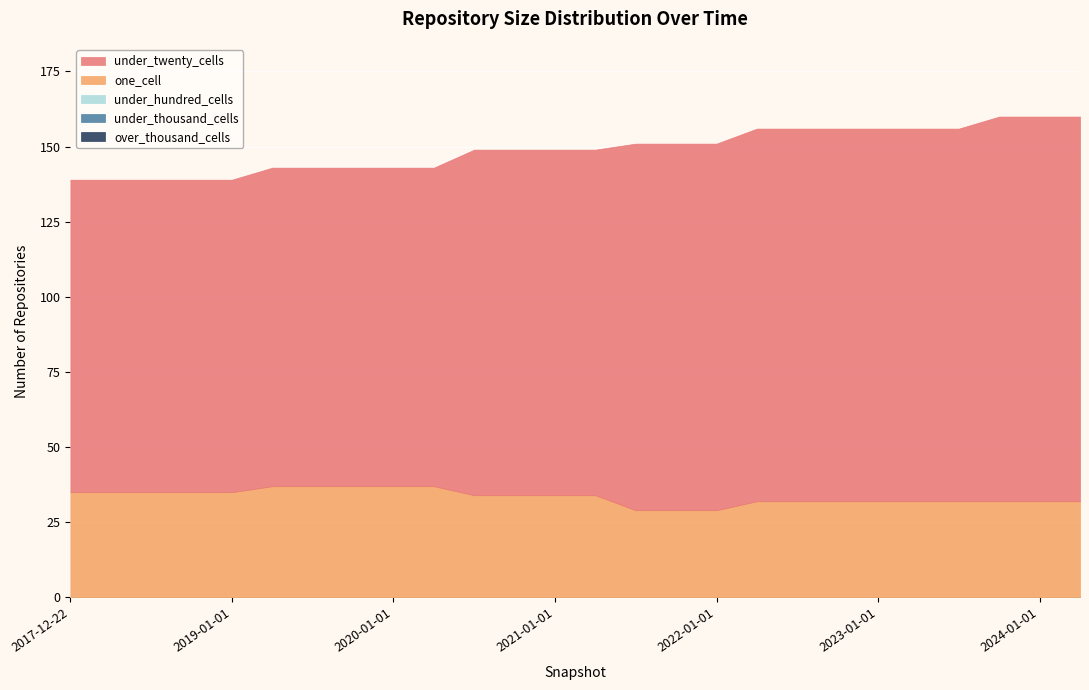

Which series has the largest total across all categories?

under_twenty_cells